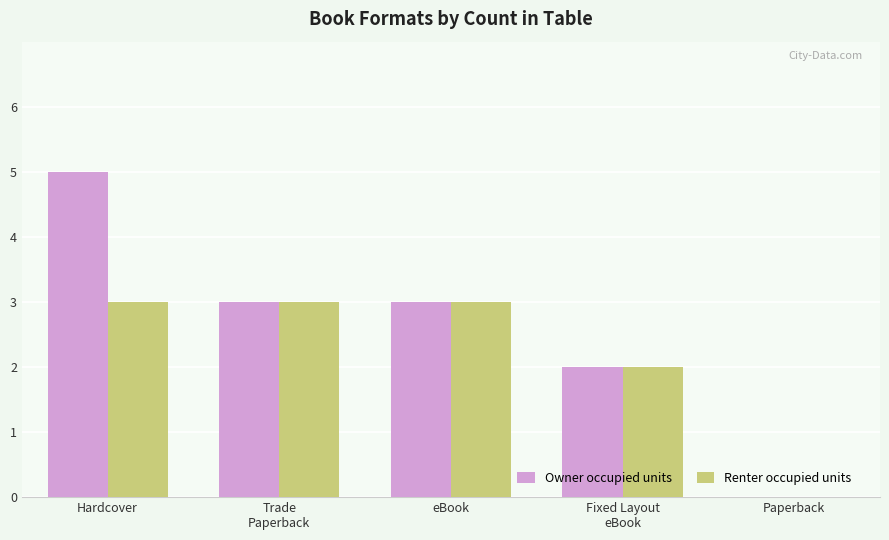

What is the sum of all Owner occupied units values?

13